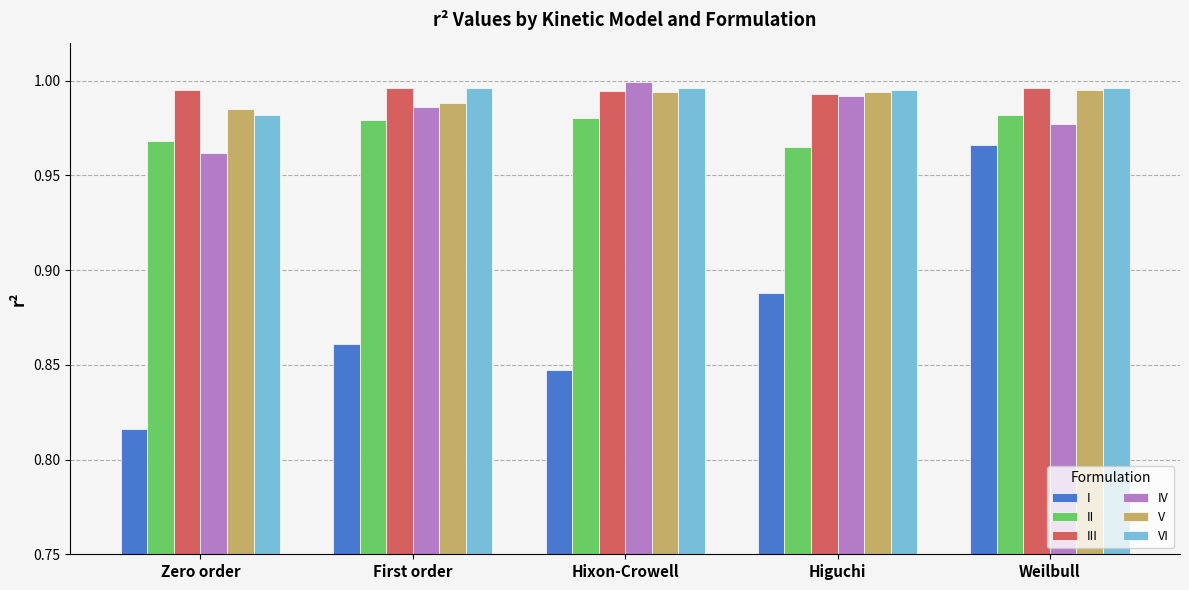

How many bars are there in each group?

6